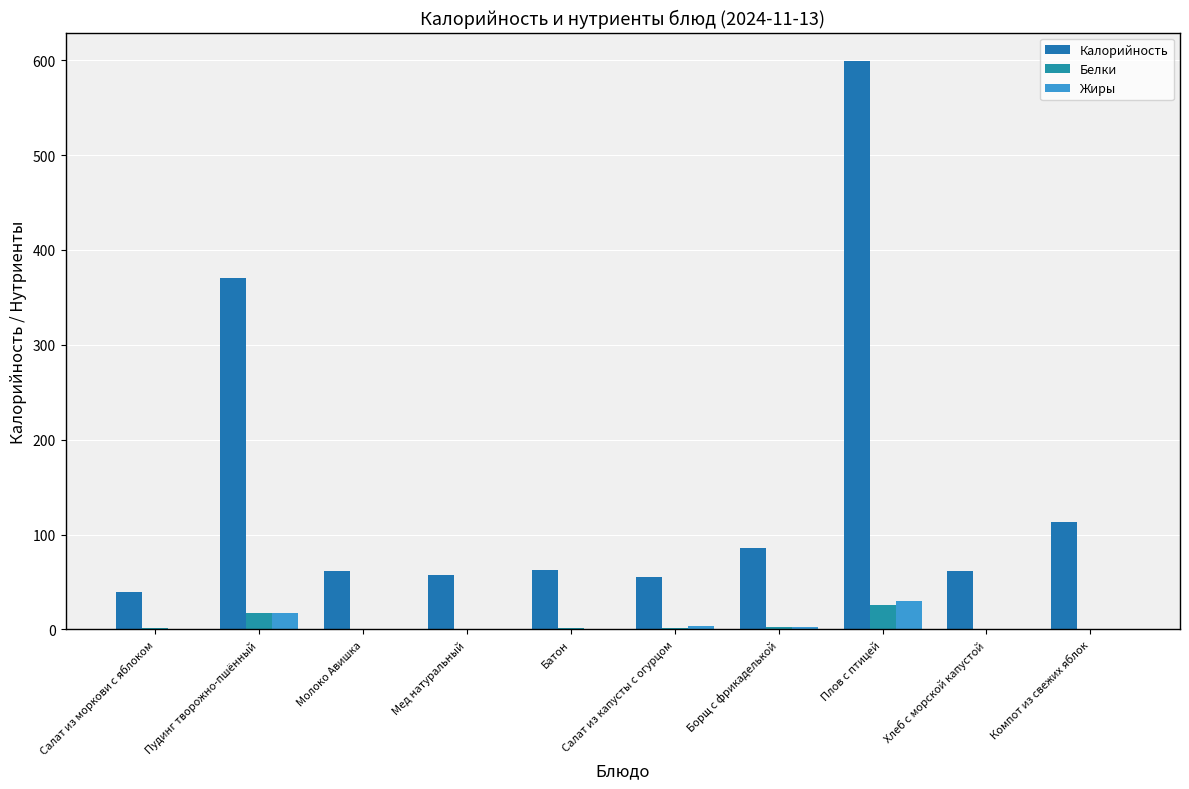

What position from the left is Борщ с фрикаделькой?

7